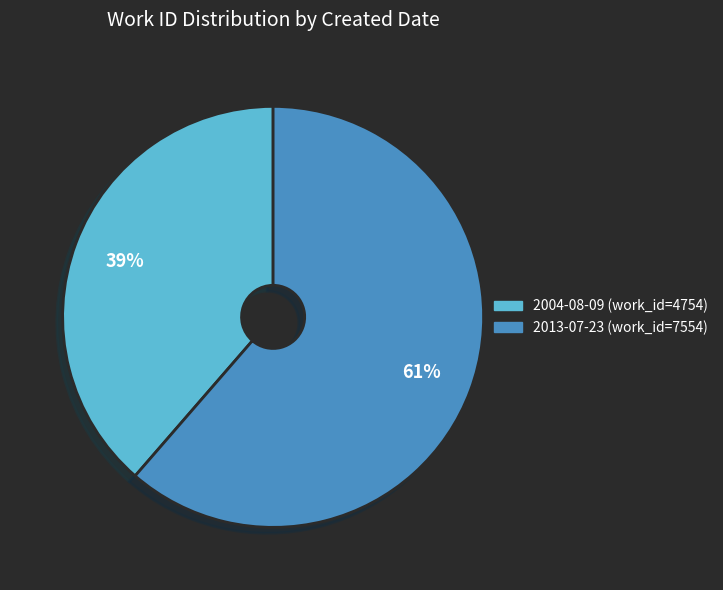

Rank the categories by value from lowest to highest.

2004-08-09, 2013-07-23